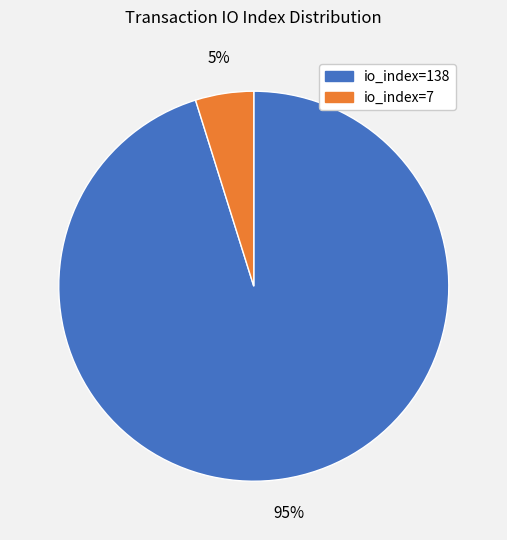

Which category accounts for the majority?

io_index=138